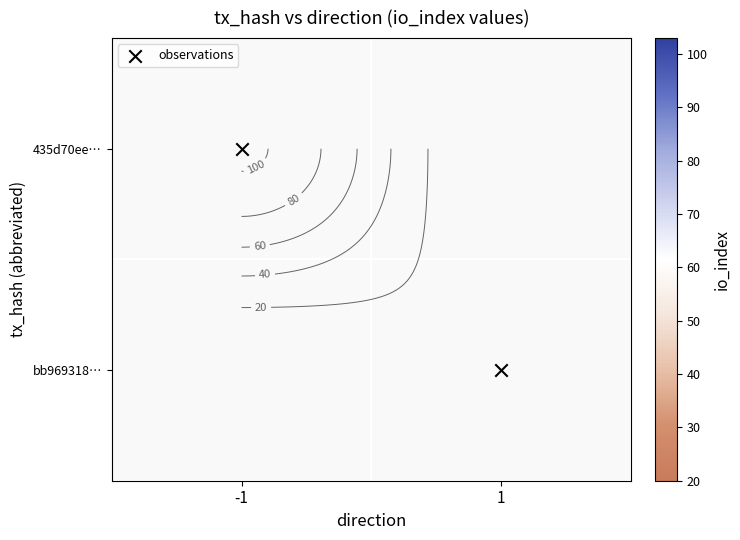

At which category does the chart reach its peak across all series?

-1